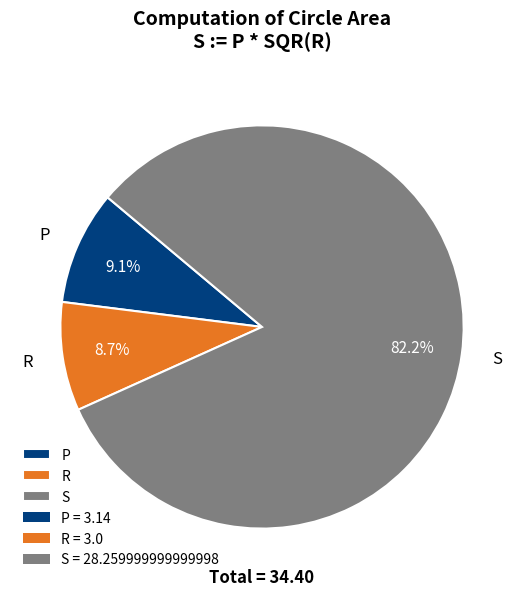

Combined, do S and R account for over 50%?

Yes